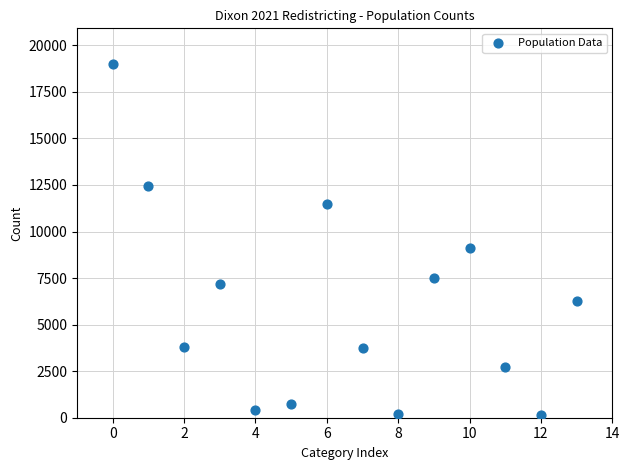

What is the range of Y values (max minus min)?

18849.0